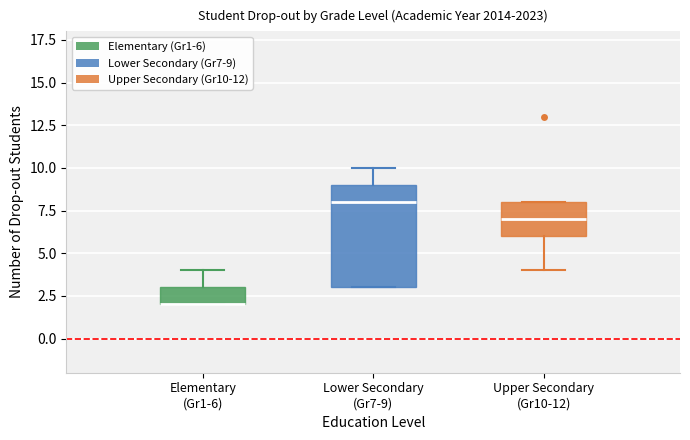

Which box is the tallest, from its lower edge to its upper edge?

Lower Secondary (Gr7-9)